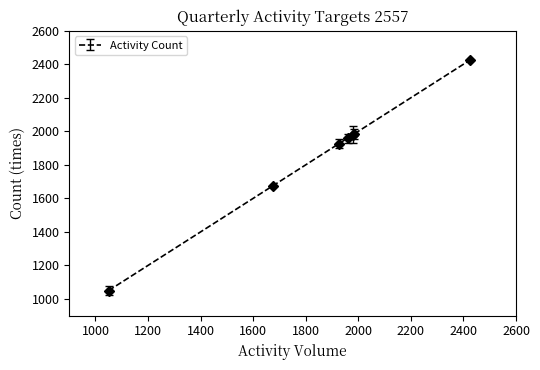

What is the maximum value shown in the chart?

2425